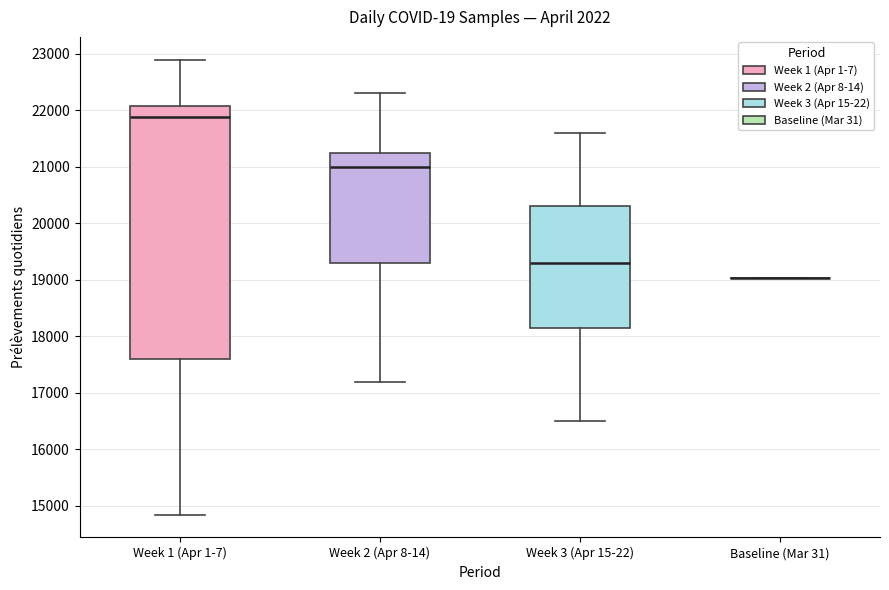

Reading left to right, read every box against the y-axis: the position of its median line, the range the box covers, and the ends of its whiskers. The values are not printed on the chart, so give them approximately, as read against the axis.

Week 1 (Apr 1-7): median 21900, box 17600 to 22100, whiskers 14800 to 22900
Week 2 (Apr 8-14): median 21000, box 19300 to 21300, whiskers 17200 to 22300
Week 3 (Apr 15-22): median 19300, box 18200 to 20300, whiskers 16500 to 21600
Baseline (Mar 31): box collapsed to a line at 19000, whiskers 19000 to 19000